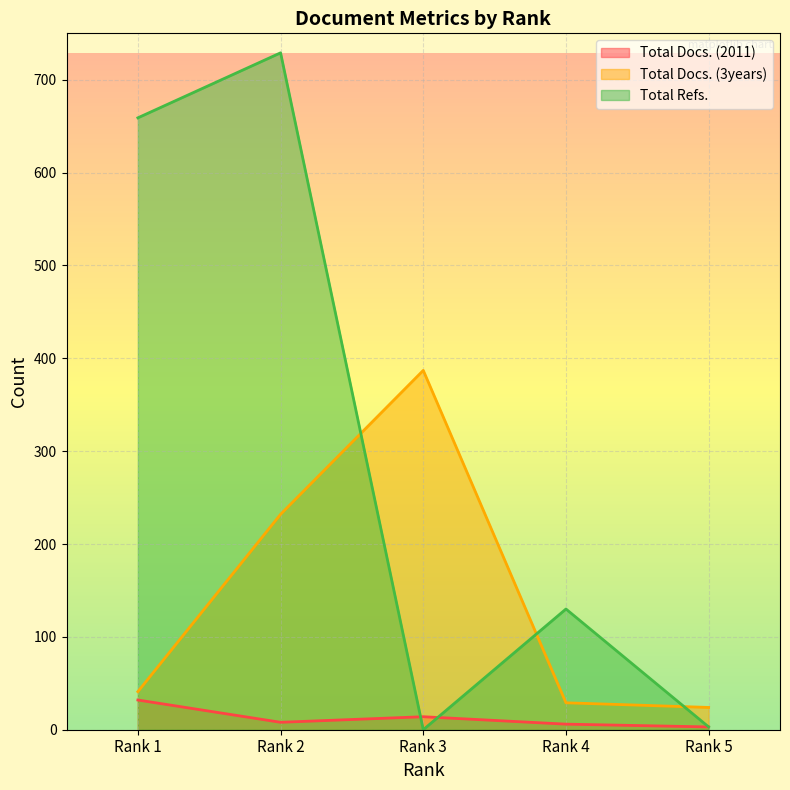

Rank the series at Rank 2 from lowest to highest value.

Total Docs. (2011), Total Docs. (3years), Total Refs.